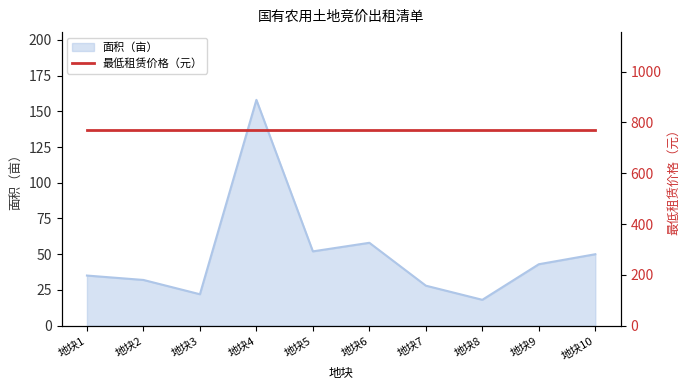

Does the chart have visible grid lines?

No